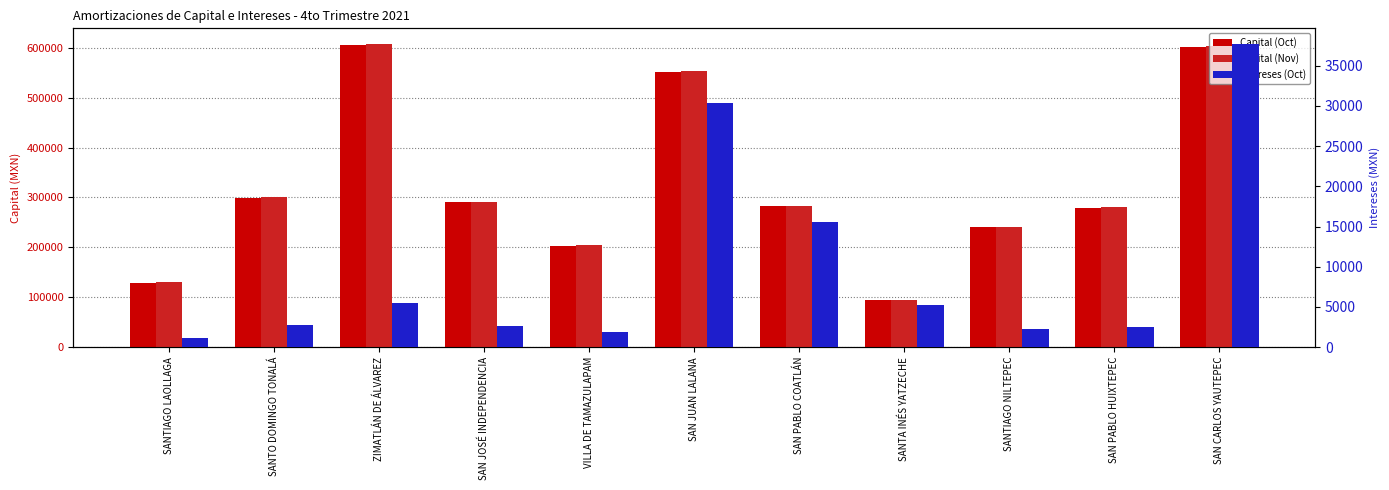

At which label does Intereses (Oct) first exceed 2733?

SANTO DOMINGO TONALÁ